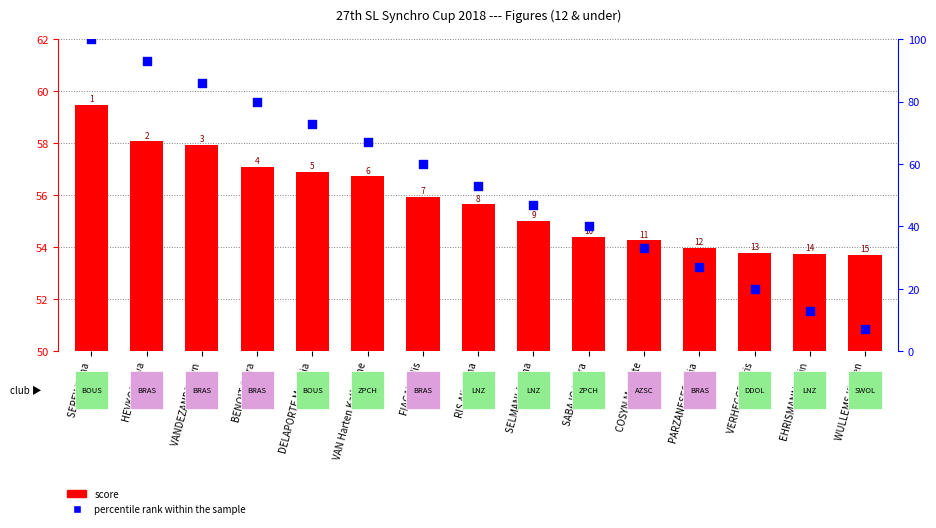

Which series has the largest total across all categories?

score